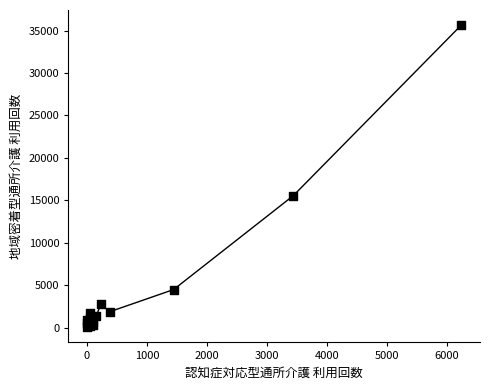

What Y value in the scatter plot is closest to 17853?

15570